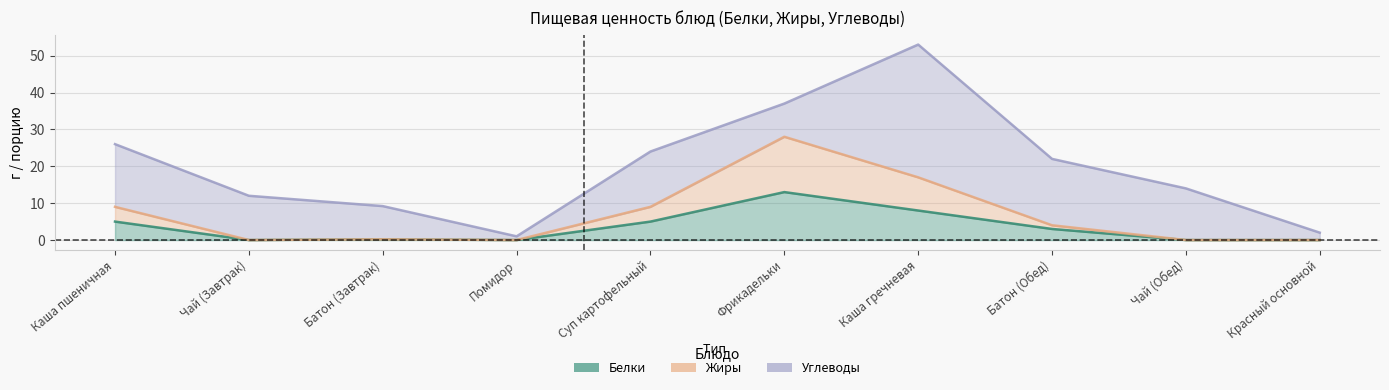

At which category is the sum across all series the highest?

Фрикадельки